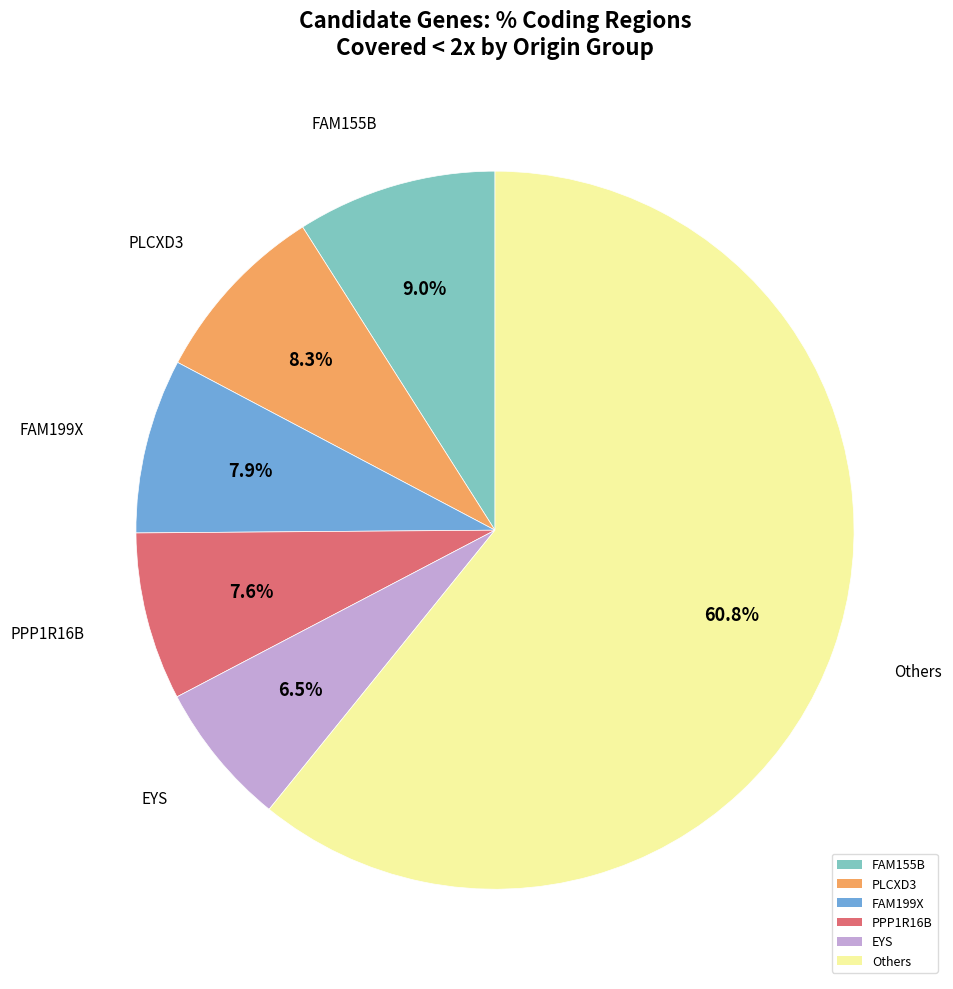

Count the number of slices in the pie.

6